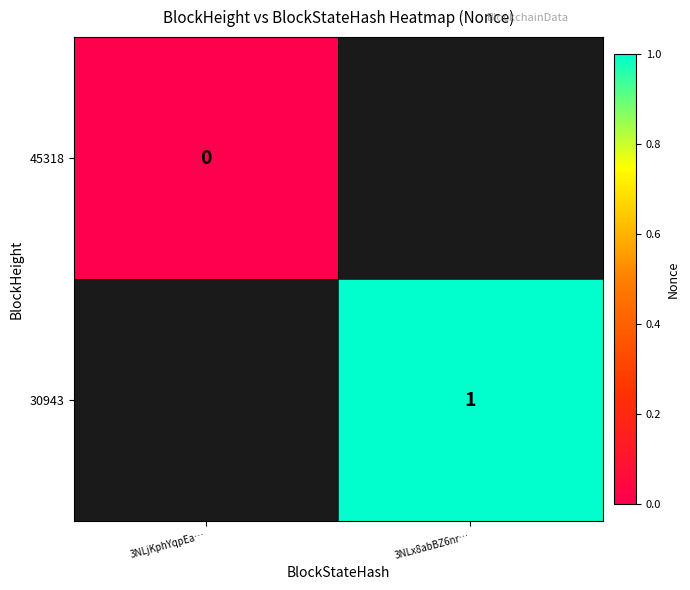

Is it true that 30943 equals 1 at 3NLx8abBZ6nr…?

True